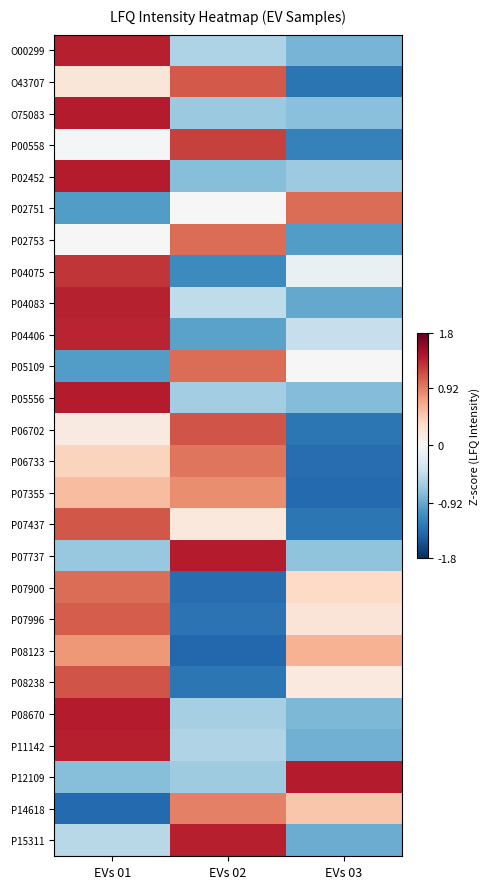

Rank the series by their maximum value, from lowest to highest.

P08123, P07355, P14618, P06733, P05109, P02753, P02751, P07900, P07996, O43707, P07437, P08238, P06702, P00558, P04075, P04406, P04083, P15311, P11142, O00299, P08670, P05556, P12109, P02452, O75083, P07737